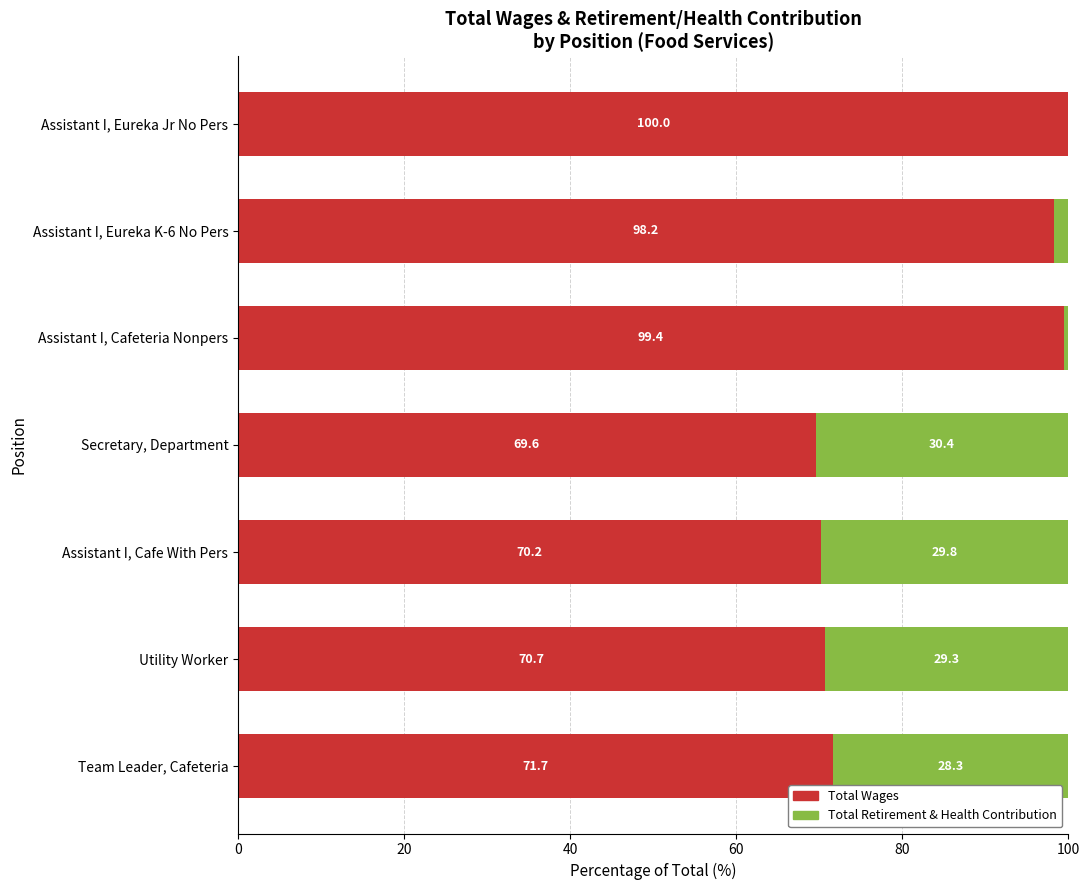

The Total Wages series shows 132.0 at Assistant I, Eureka K-6 No Pers. True or false?

False